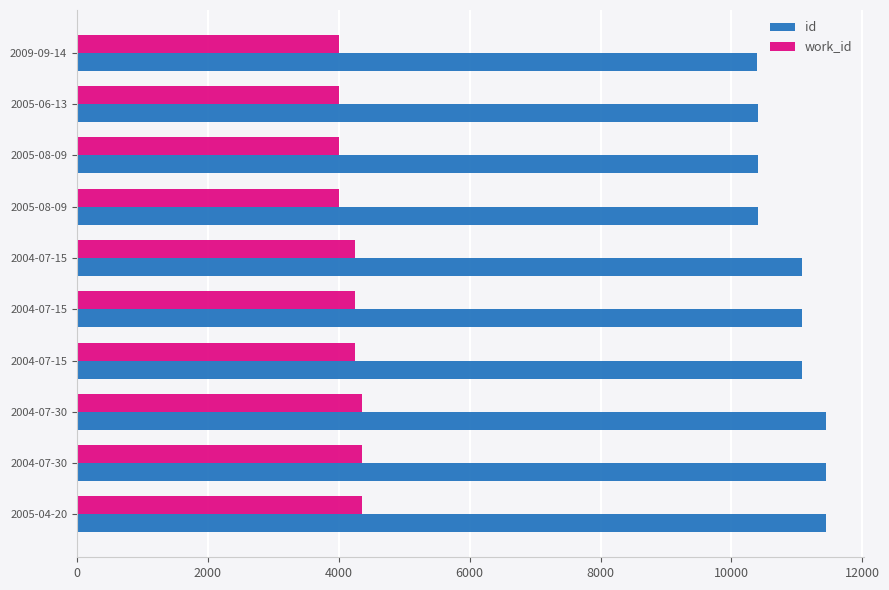

List the series in order of their peak value, lowest first.

work_id, id